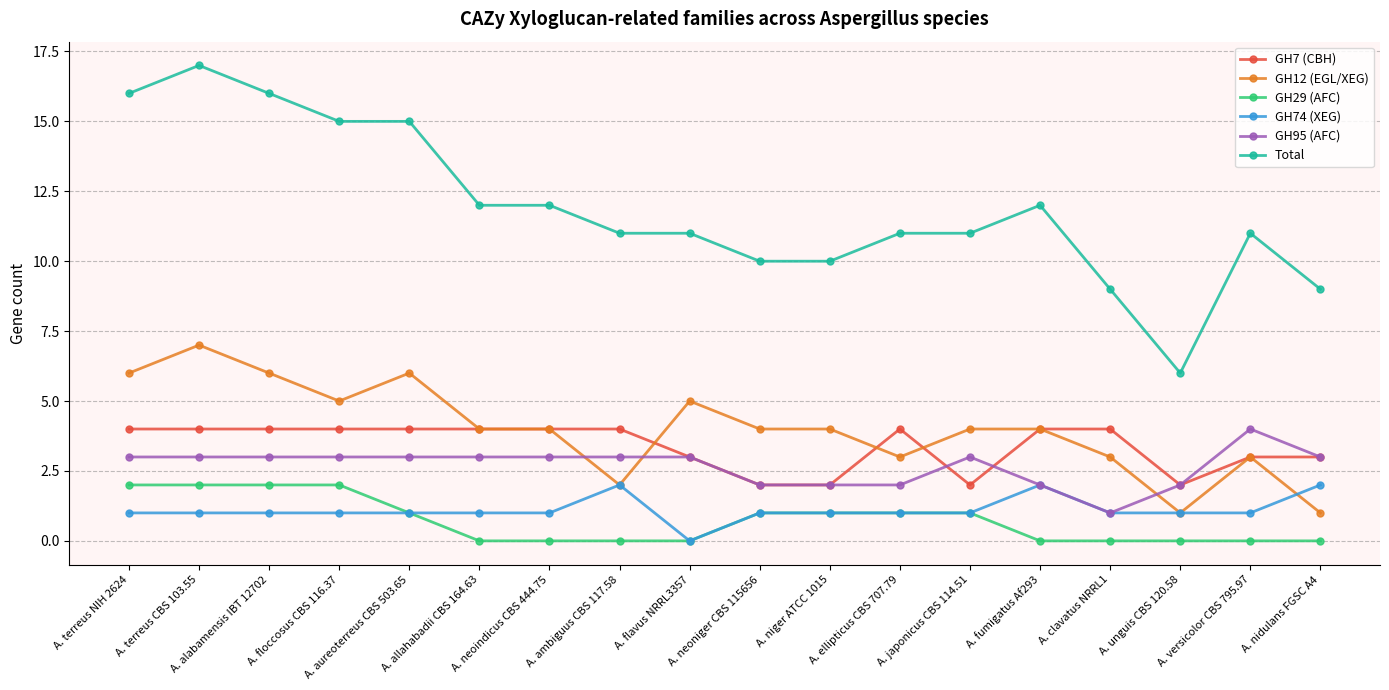

What are all the series names shown in the legend?

GH7 (CBH), GH12 (EGL/XEG), GH29 (AFC), GH74 (XEG), GH95 (AFC), Total